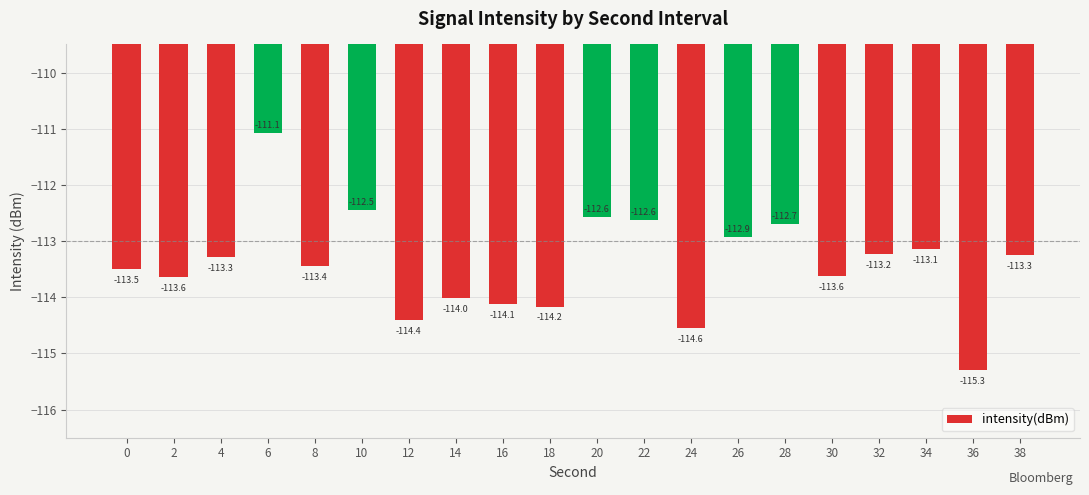

What is the sum of the values at 6 and 24?

-225.6